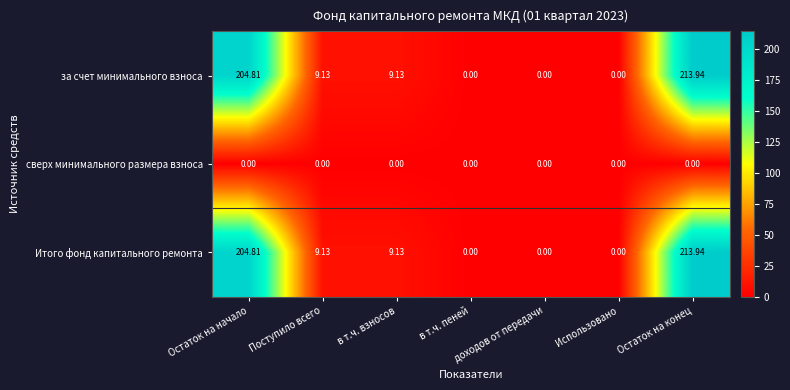

At which category is the sum across all series the highest?

Остаток на конец